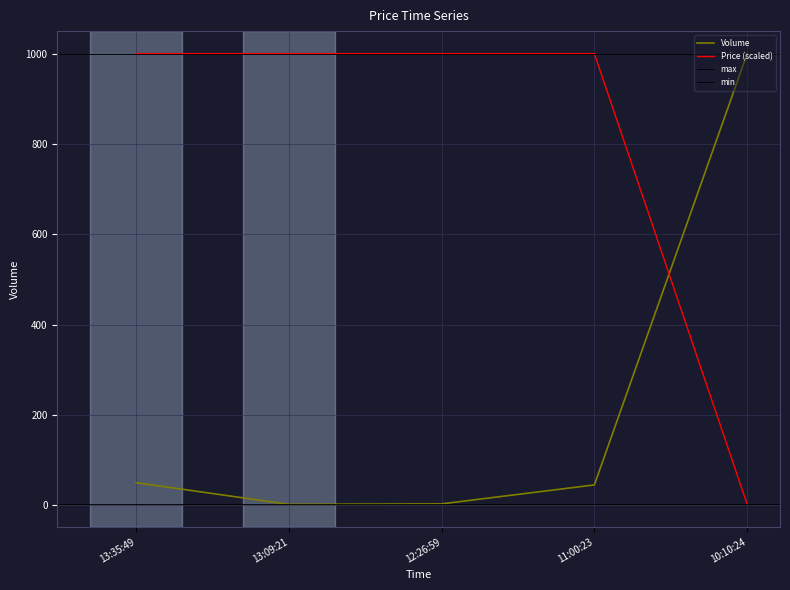

What is the change in value from 13:09:21 to 11:00:23?

+43